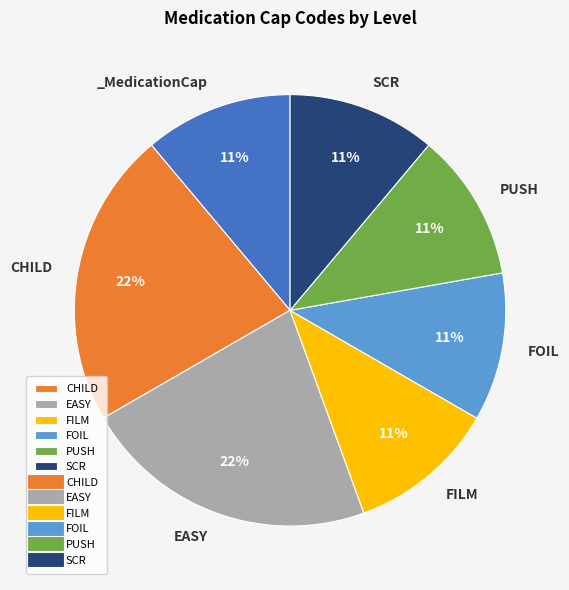

Is there a majority slice in this chart?

No